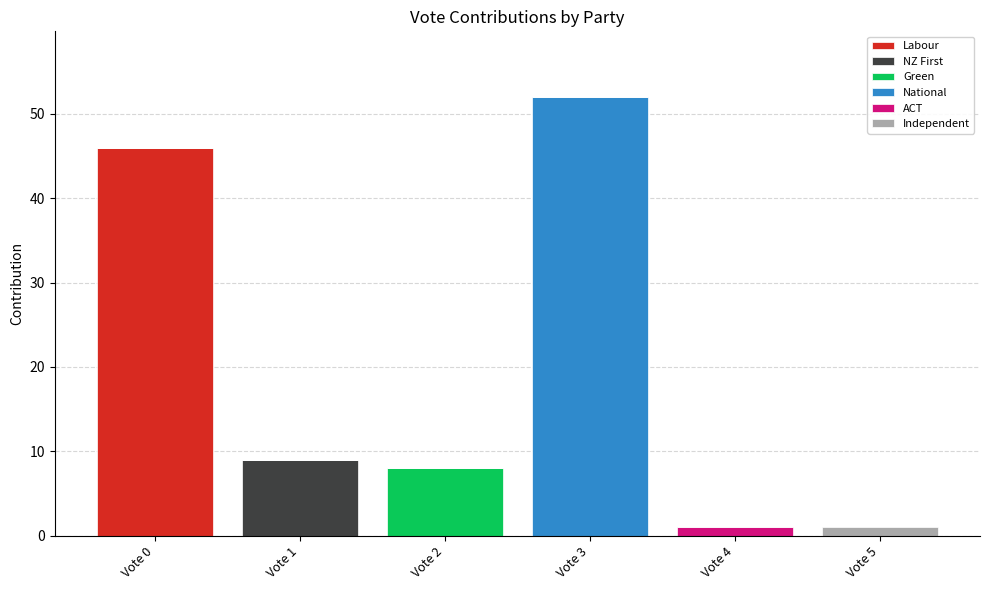

How many series are shown in this chart?

6